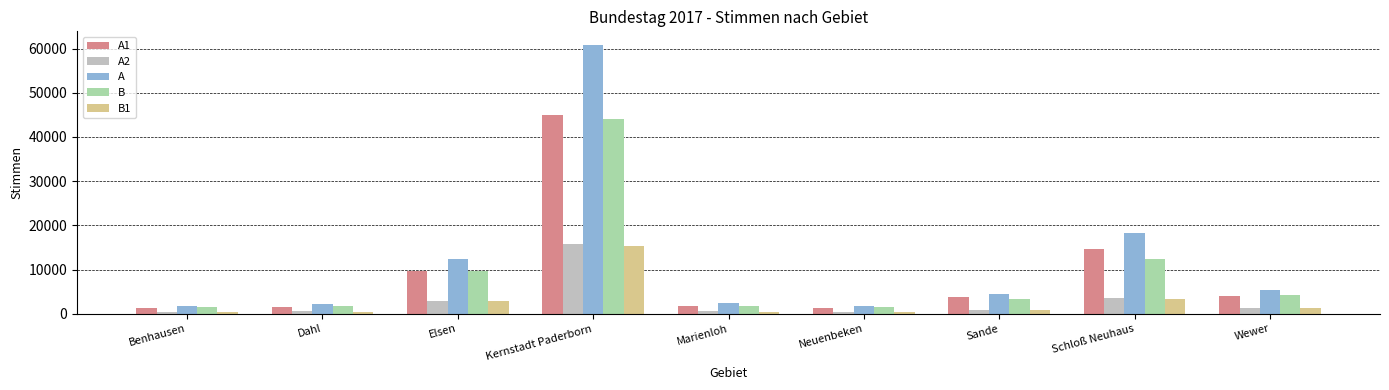

What is the total value across all series at Elsen?

37377